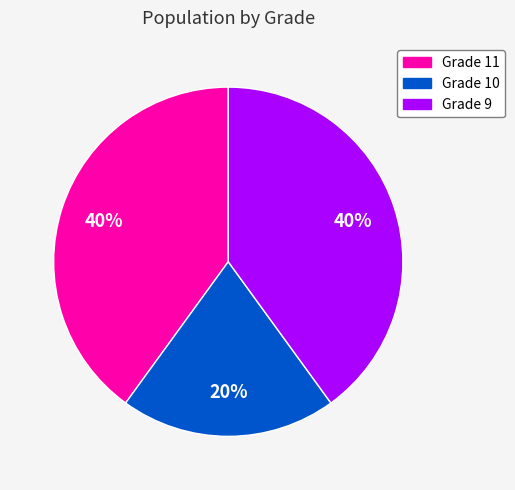

To the nearest percent, what is the average slice percentage?

33%